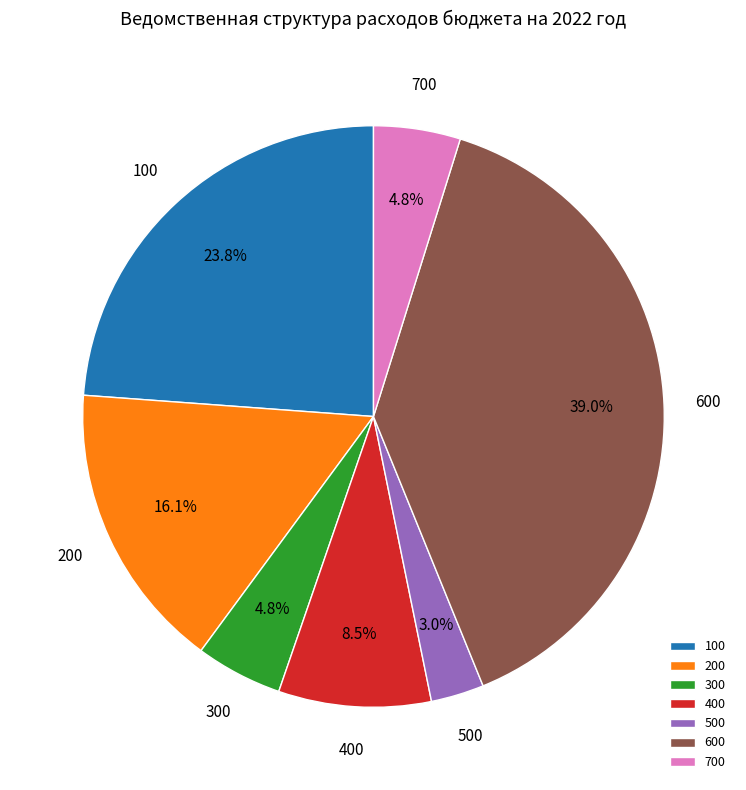

What percentage do 100 and 400 together represent?

32.3%